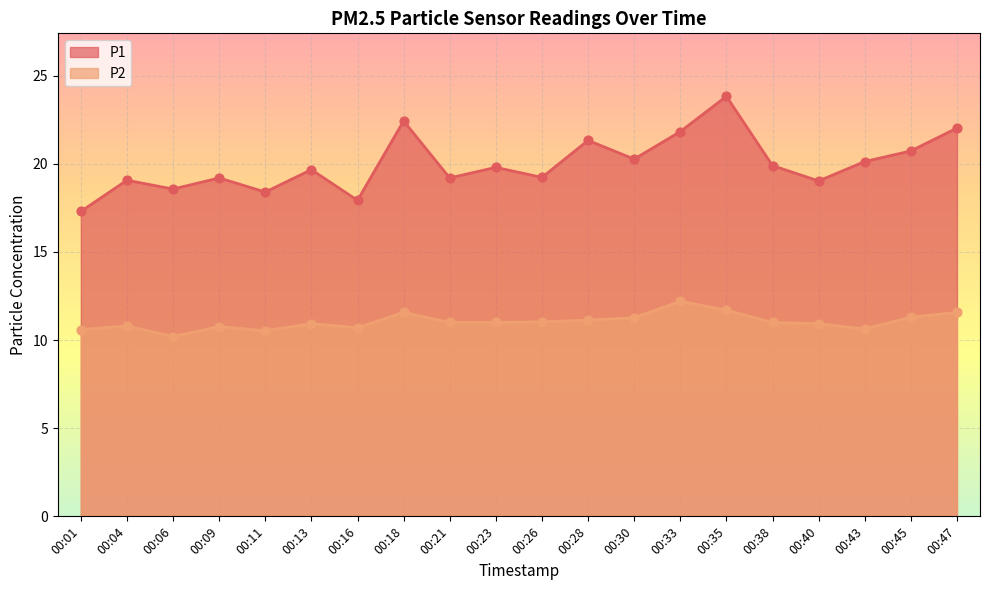

What are all the series names shown in the legend?

P1, P2